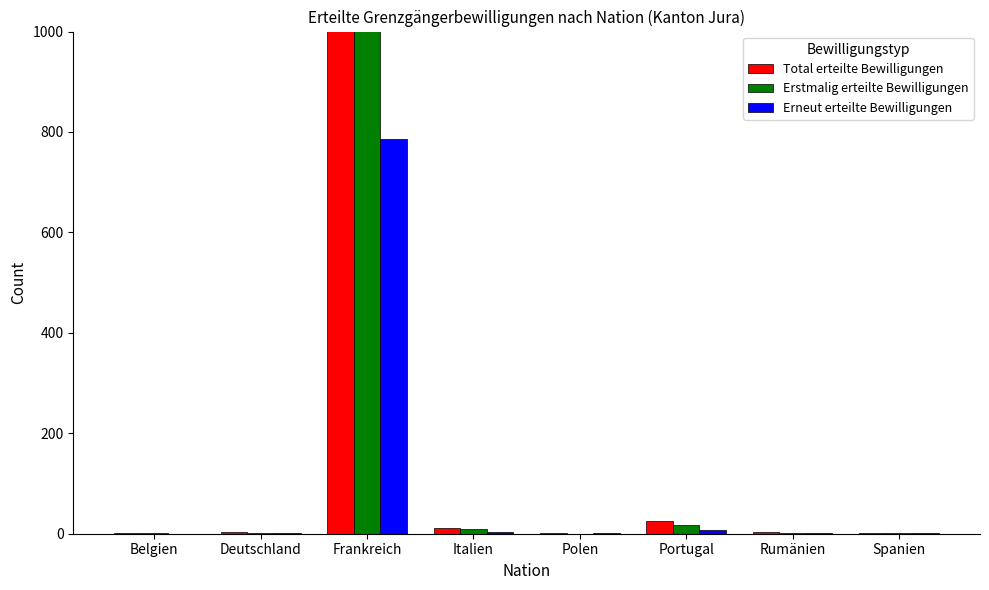

What is the total value across all series at Italien?

24